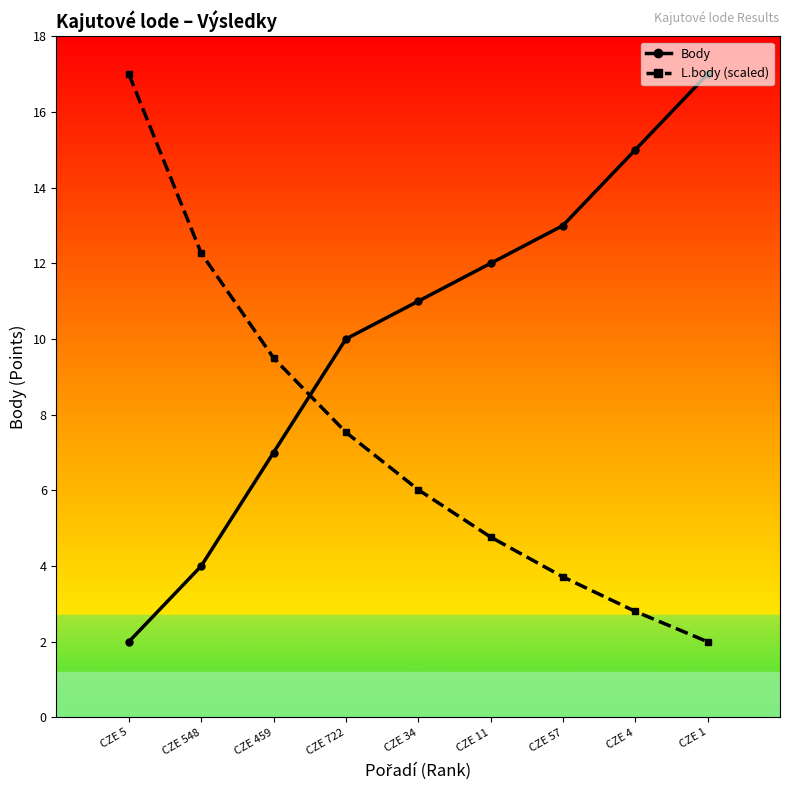

What is the difference between the maximum and minimum values in the Body series?

15.0